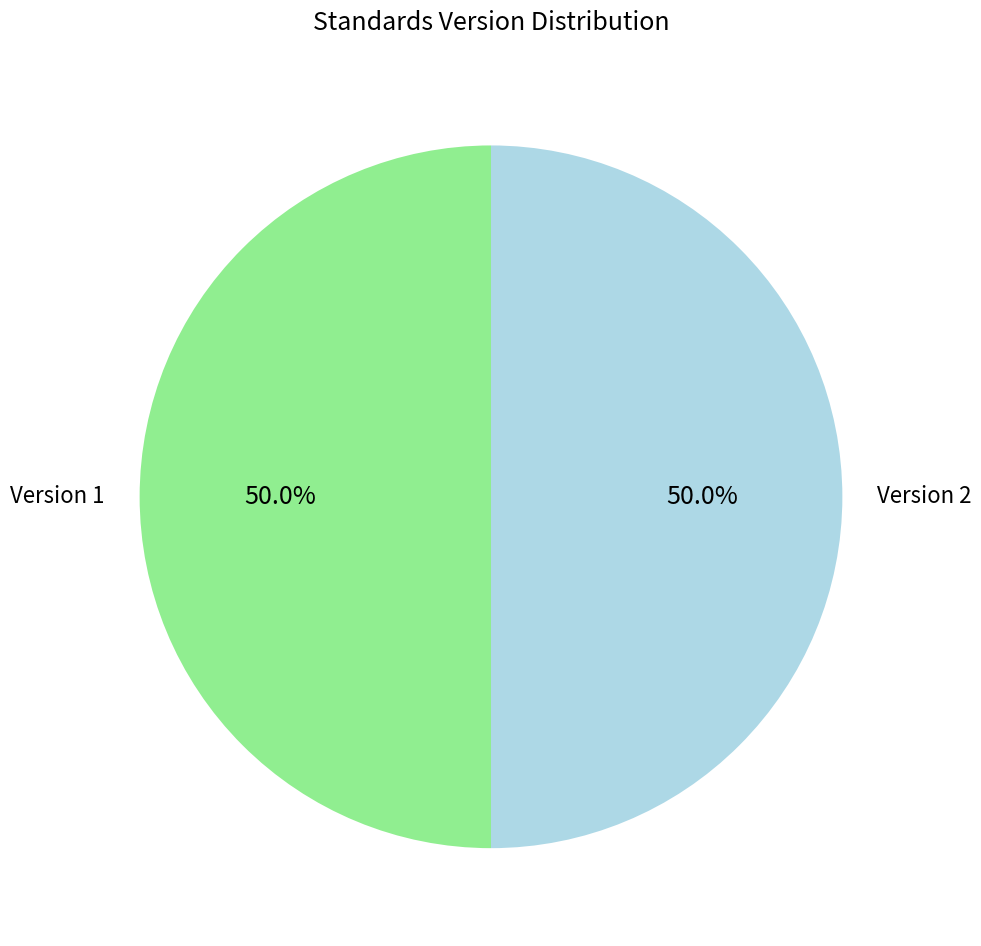

Combined, do Version 1 and Version 2 account for over 50%?

Yes